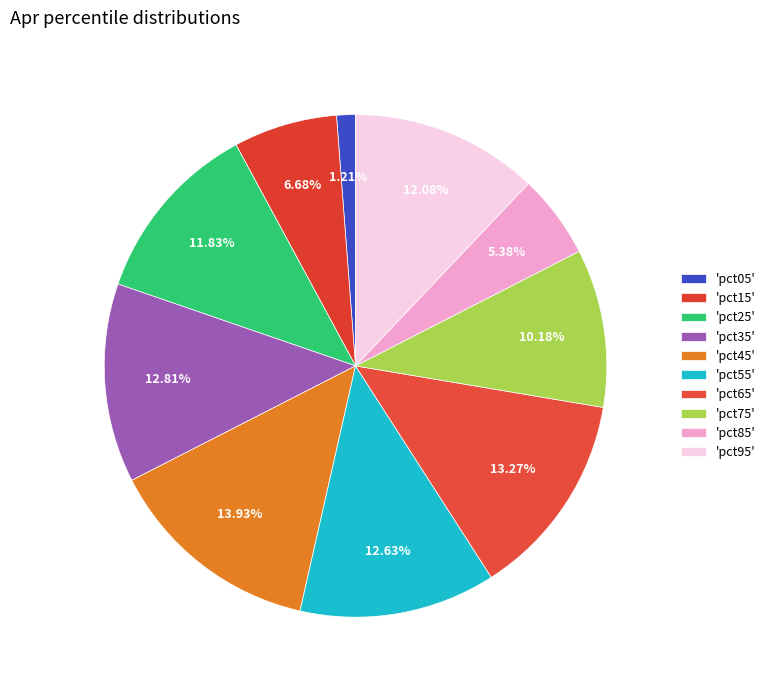

Which category has the biggest portion of the pie?

pct45